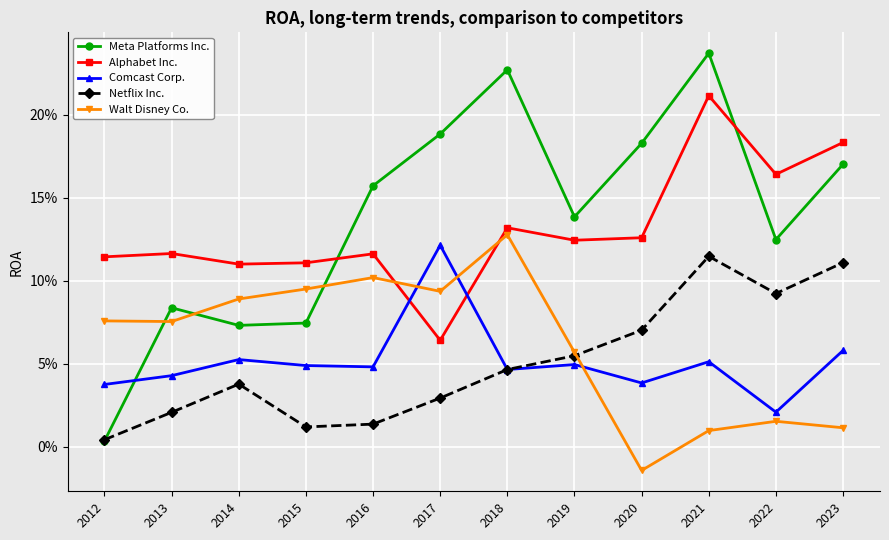

Which category has the lowest value across all series?

2020